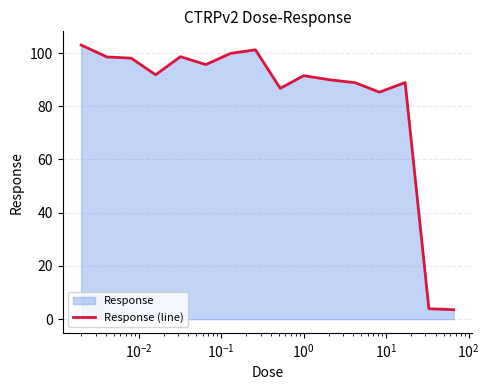

What is the maximum value shown in the chart?

103.0